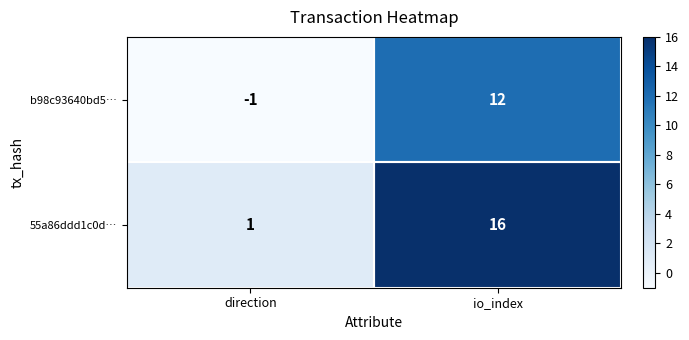

Count the number of data series in this chart.

2